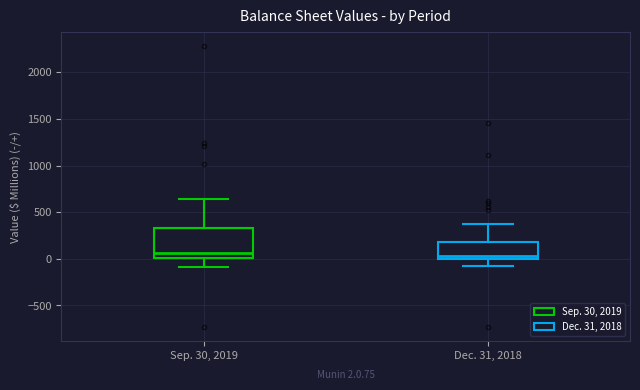

Comparing the boxes themselves (not the whiskers), which one is the tallest?

Sep. 30, 2019